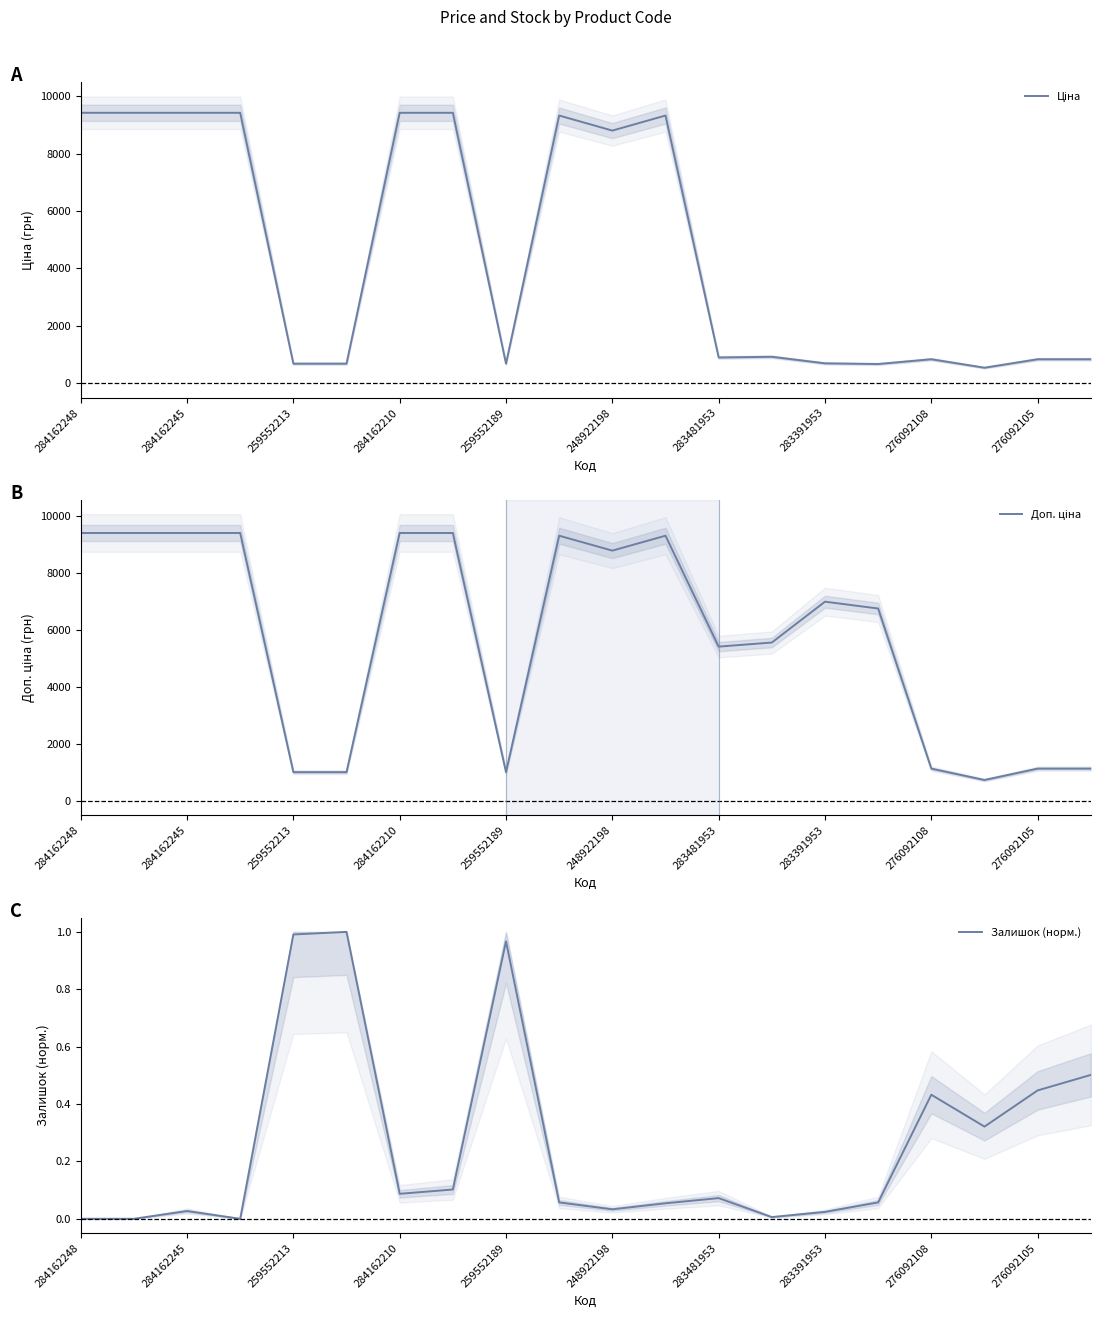

True or false: Ціна and Доп. ціна cross at least once.

False